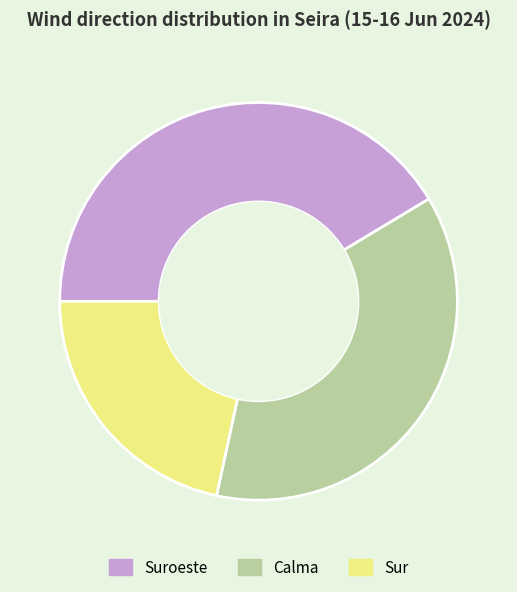

Is there any slice that represents more than half of the pie?

No